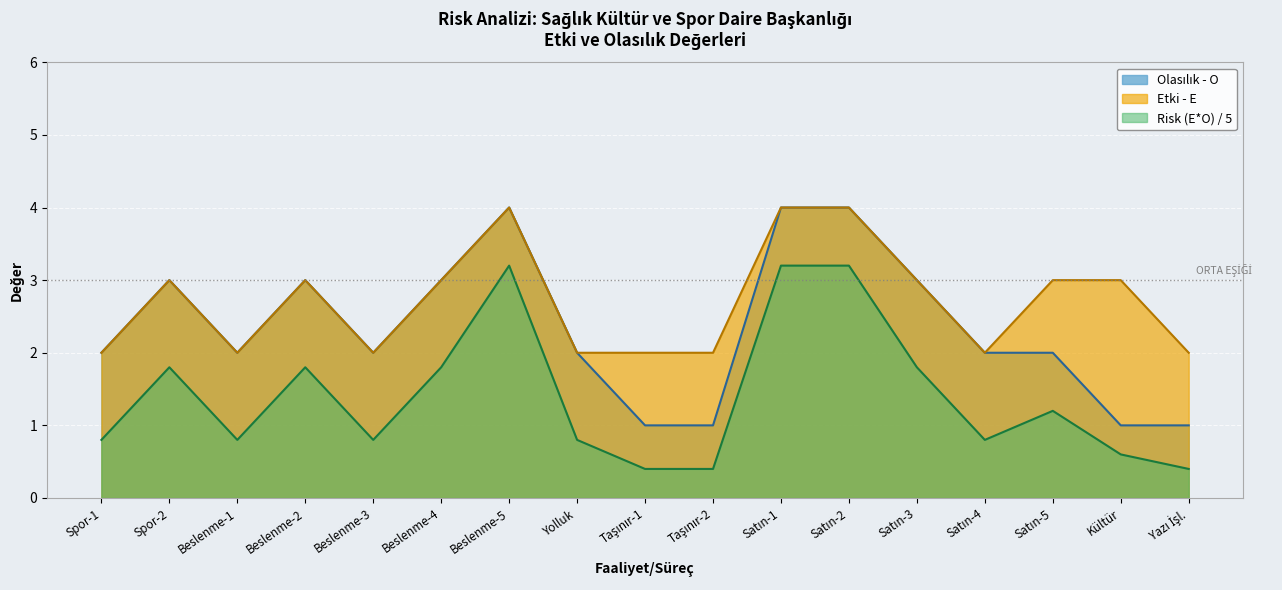

The value of Etki - E at Spor-1 is 4. True or false?

False